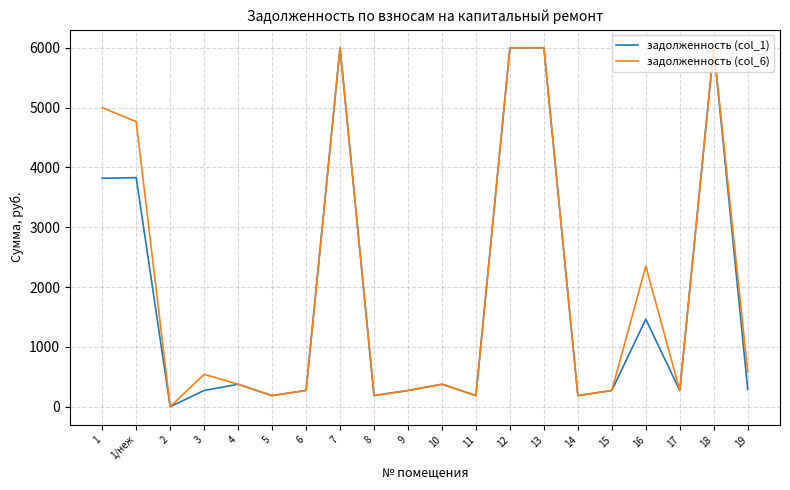

What is the total value across all series at 12?

12000.0